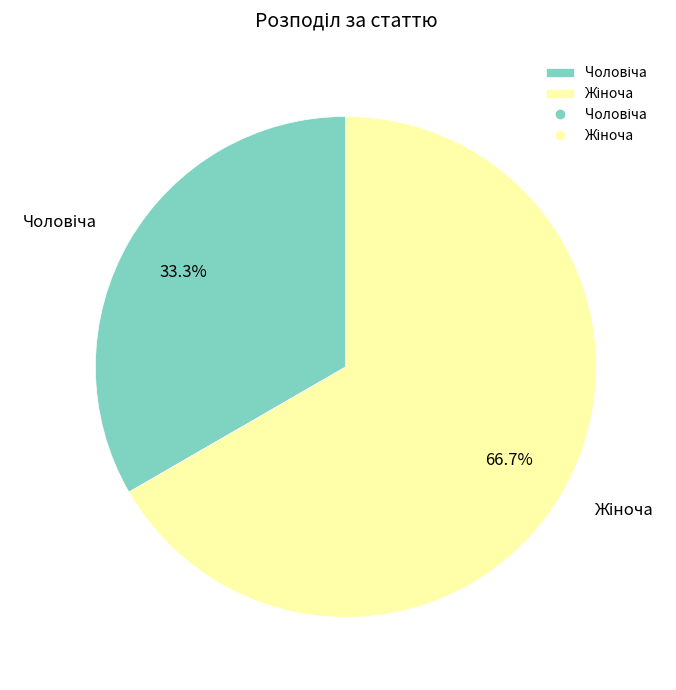

Is there any slice that represents more than half of the pie?

Yes